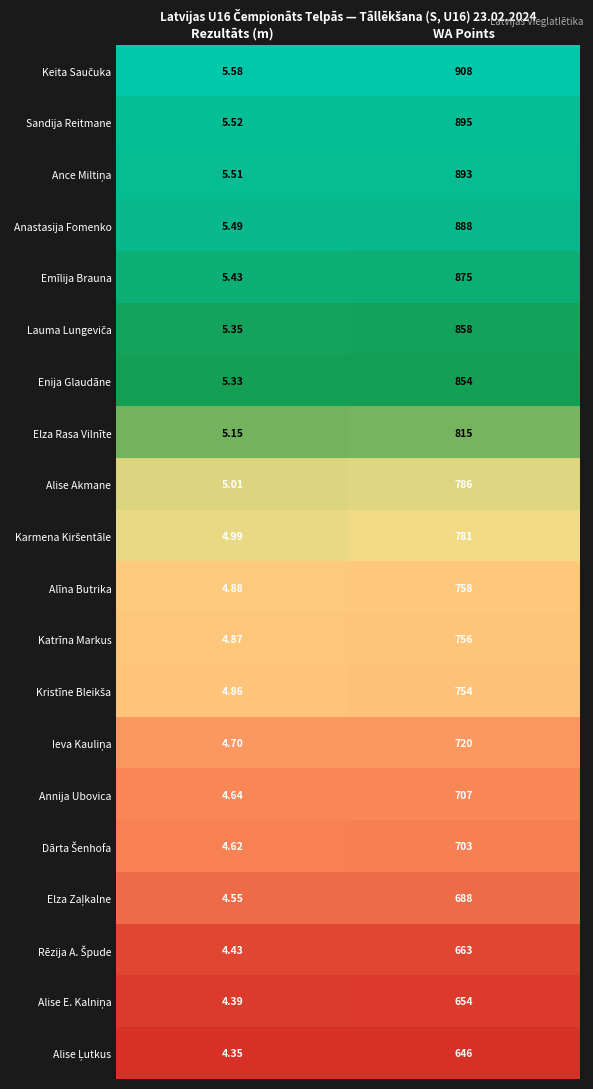

Is the value of Alīna Butrika at Rezultāts (m) greater than the value of Anastasija Fomenko at WA Points?

No